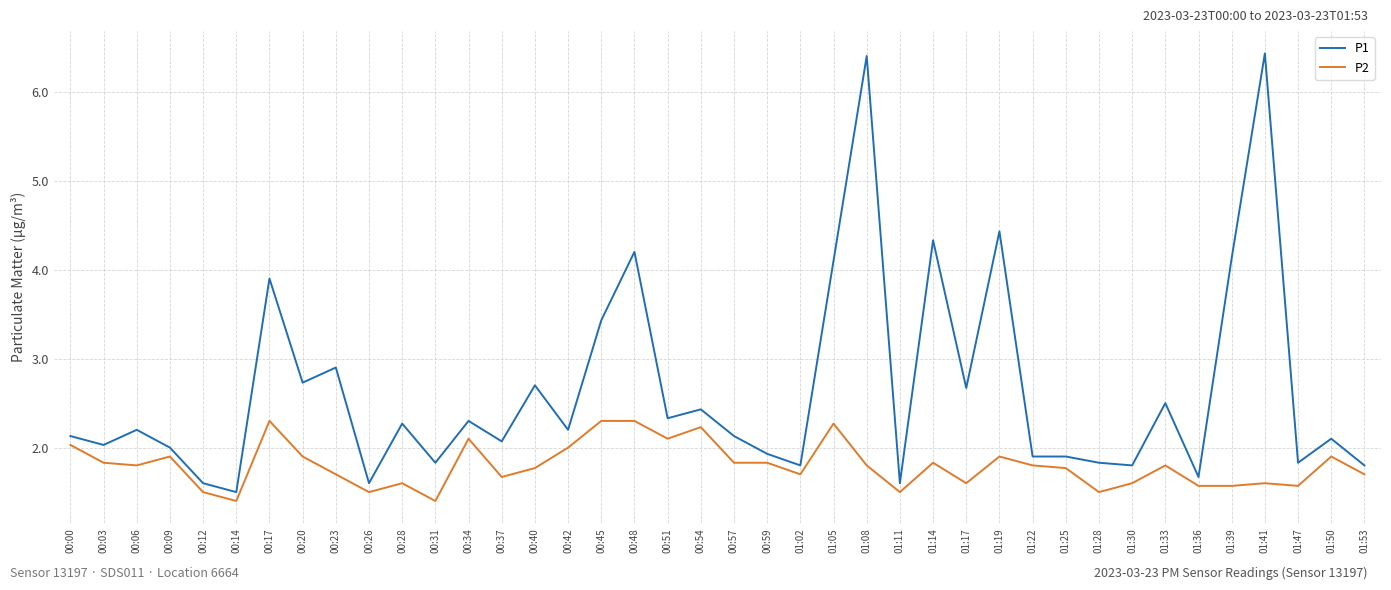

What is the difference between the maximum and minimum values in the P1 series?

4.9